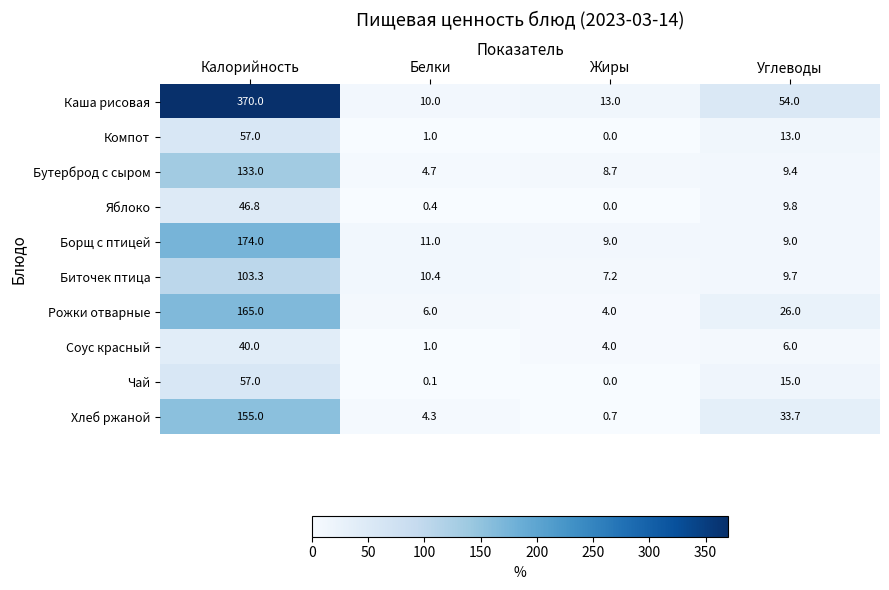

Is it true that Хлеб ржаной equals 19.2 at Углеводы?

False